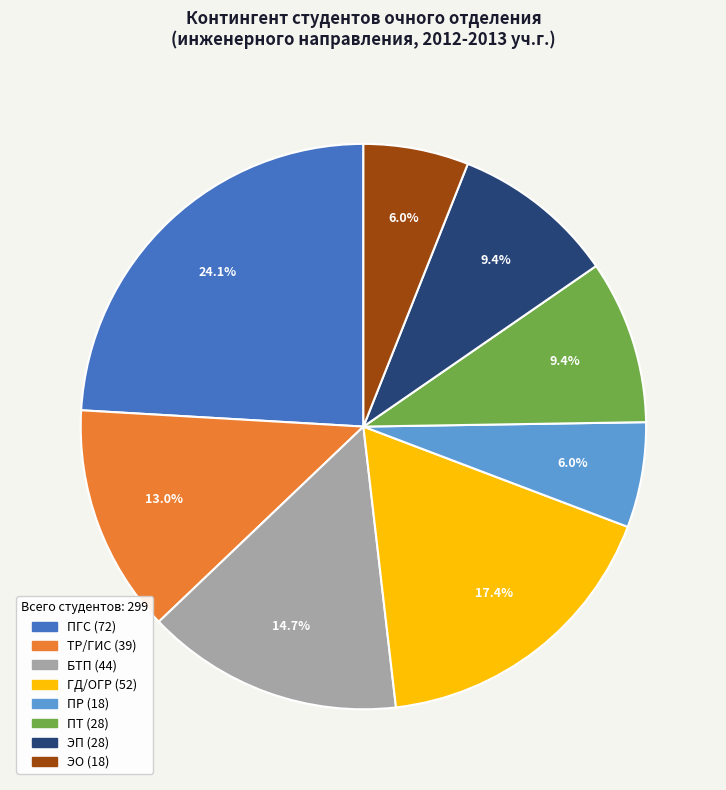

To the nearest percent, what portion does ТР/ГИС represent?

13%